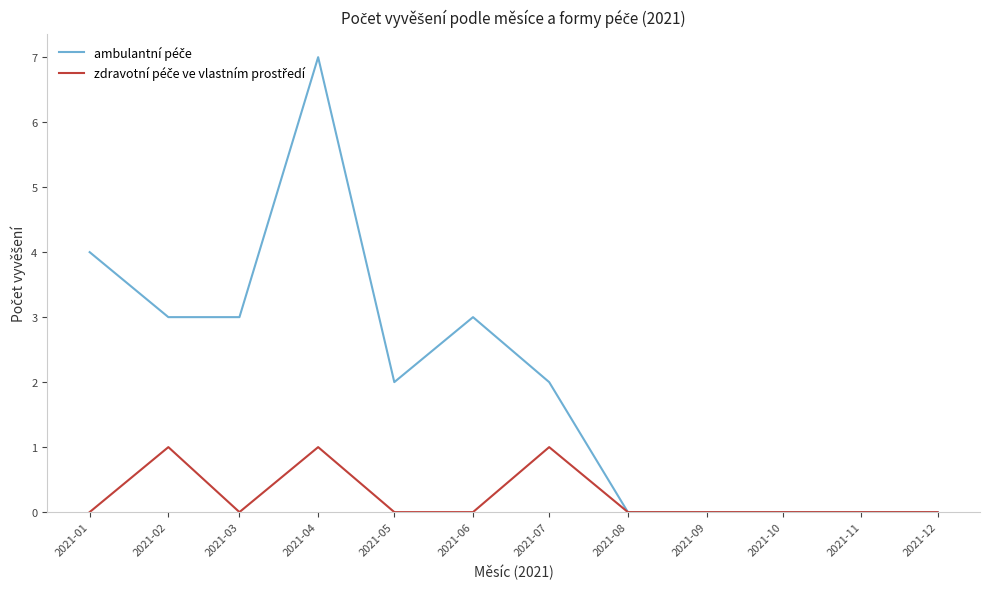

What is the difference between the highest and lowest values at 2021-04?

6